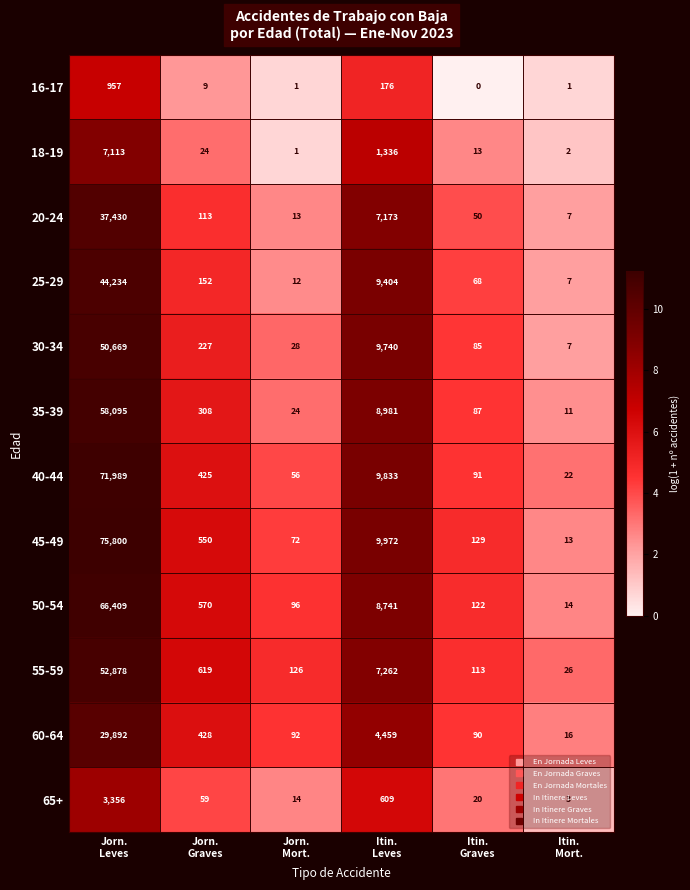

Rank the series at Itin.
Graves from lowest to highest value.

16-17, 18-19, 65+, 20-24, 25-29, 30-34, 35-39, 60-64, 40-44, 55-59, 50-54, 45-49